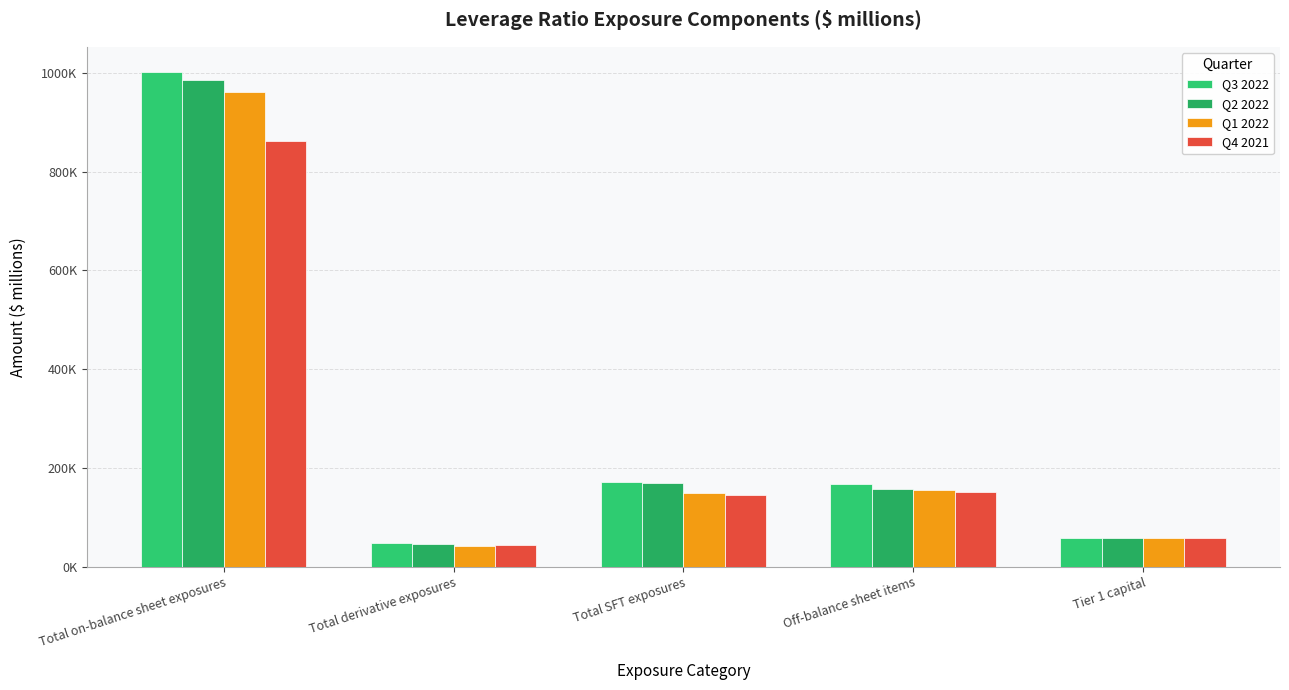

Does the chart contain stacked bars?

No